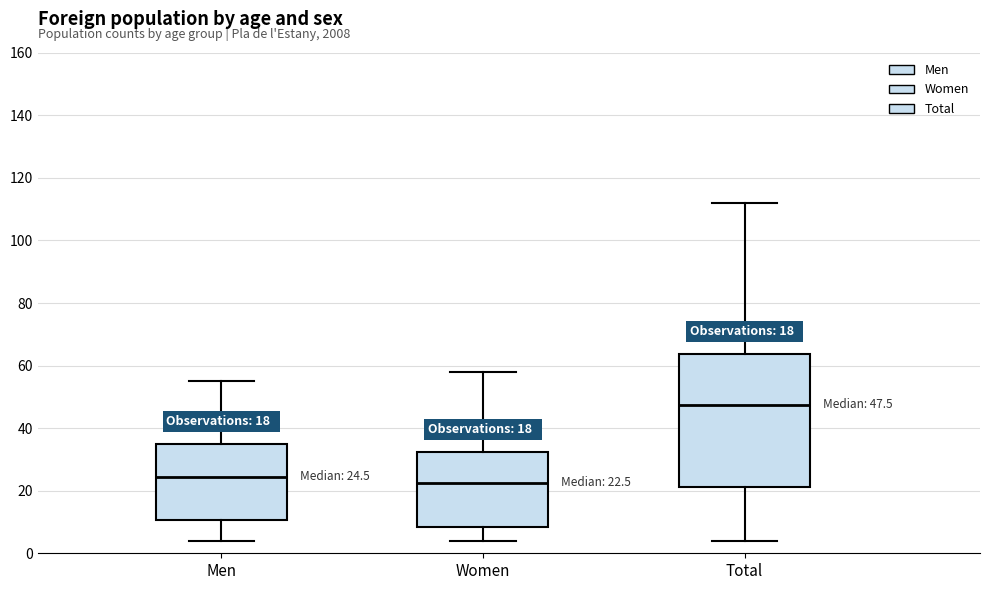

Which box's median line is the highest?

Total